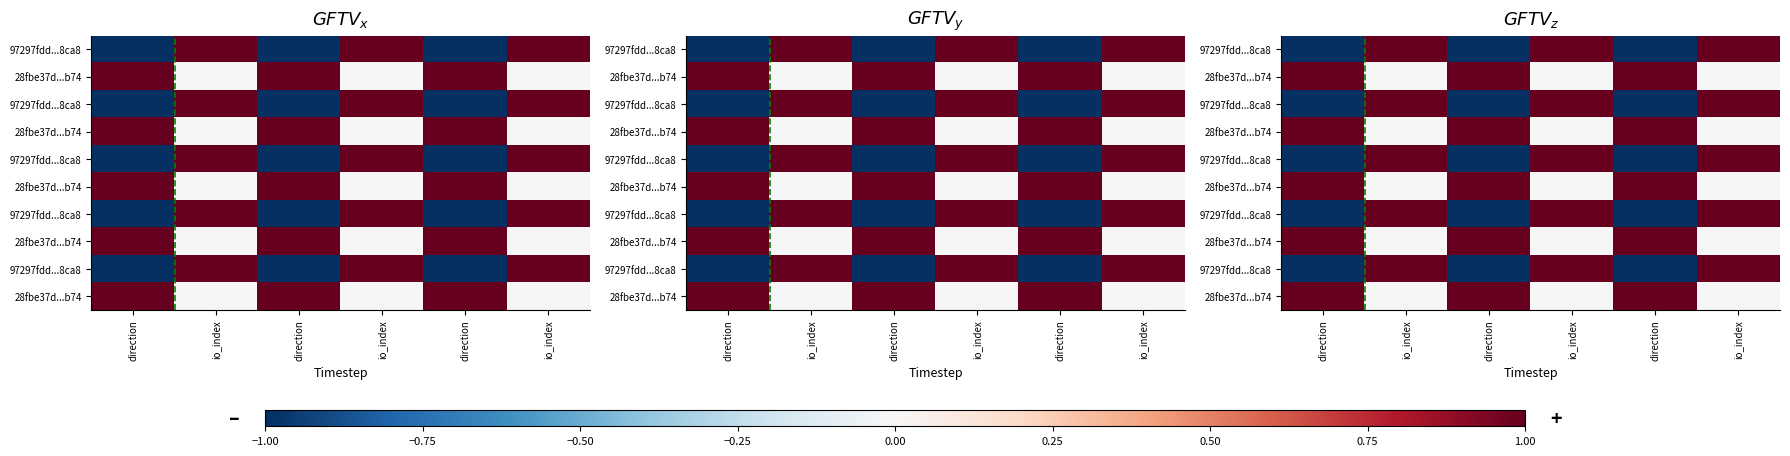

What is the total value across all series at io_index?

5